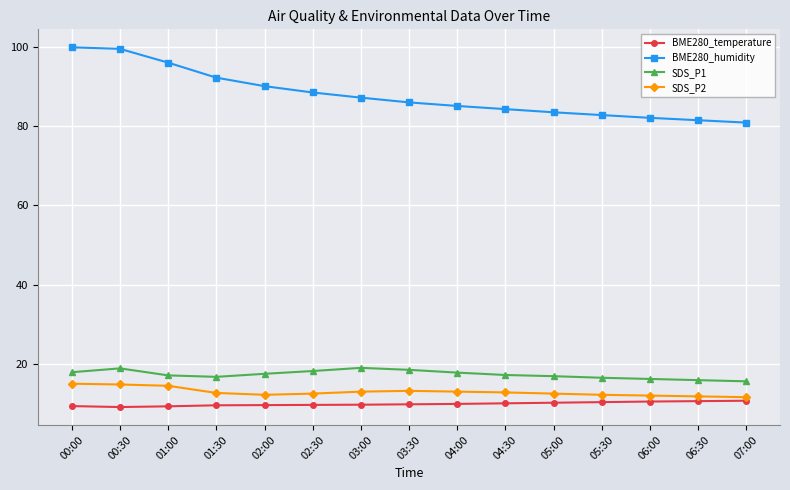

List the series in order of their peak value, lowest first.

BME280_temperature, SDS_P2, SDS_P1, BME280_humidity